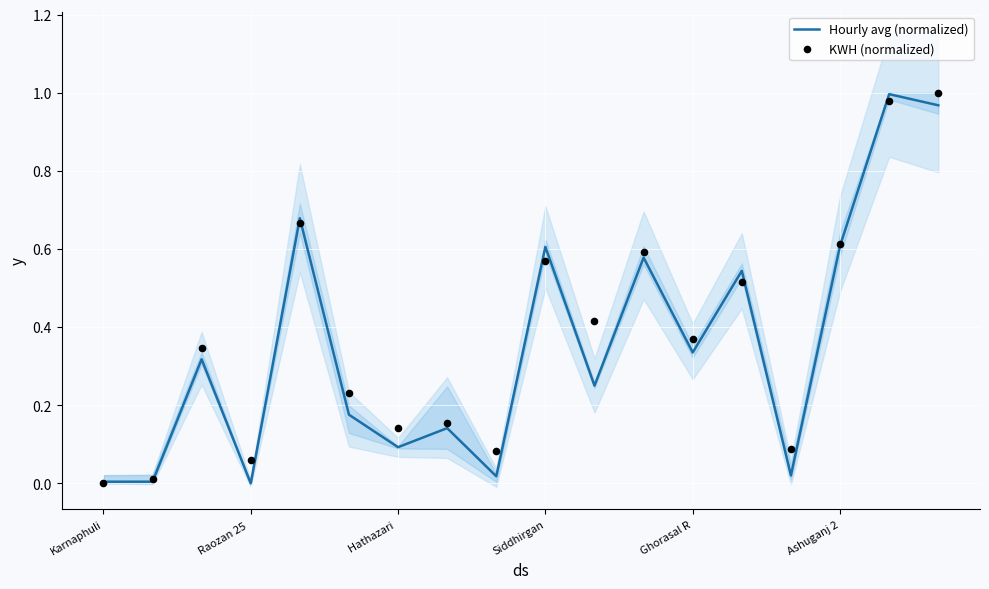

Which series reaches the maximum Y coordinate?

KWH (normalized)